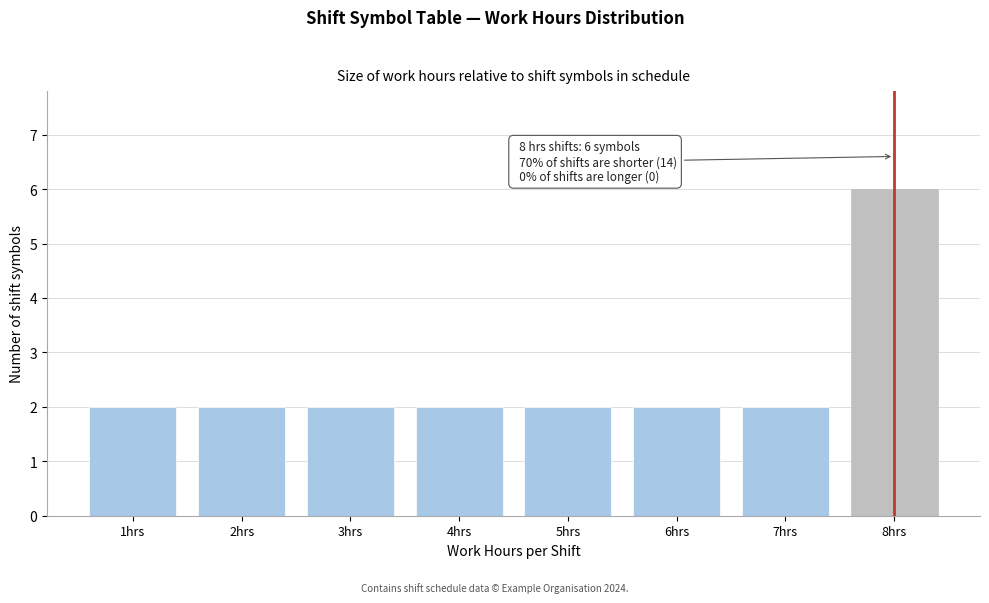

Reading left to right, what are all the values shown in this chart?

1hrs=2	2hrs=2	3hrs=2	4hrs=2	5hrs=2	6hrs=2	7hrs=2	8hrs=6